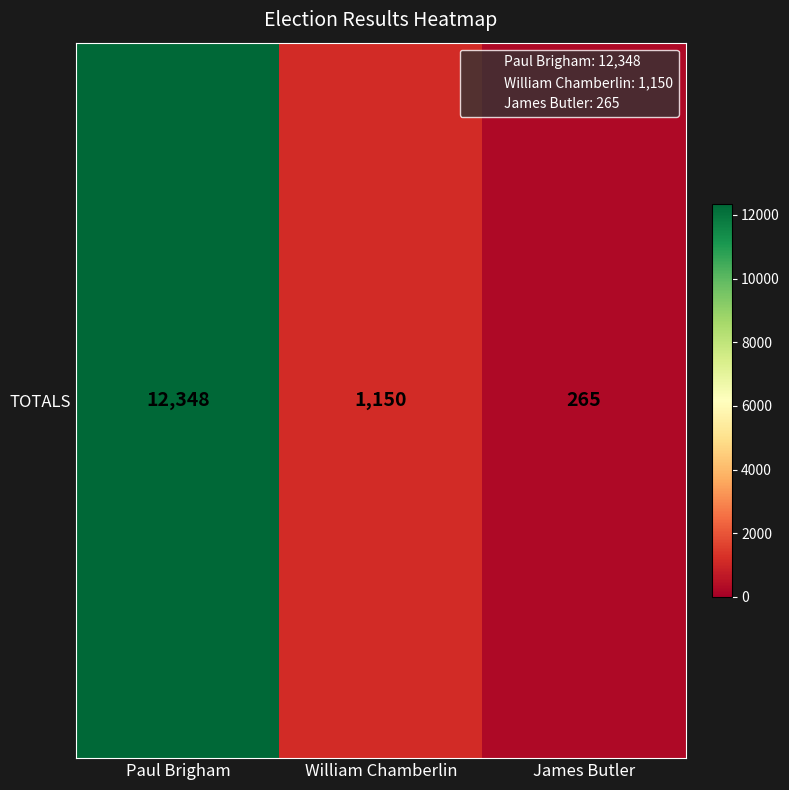

Where is the data nearest to the value 6306?

William Chamberlin